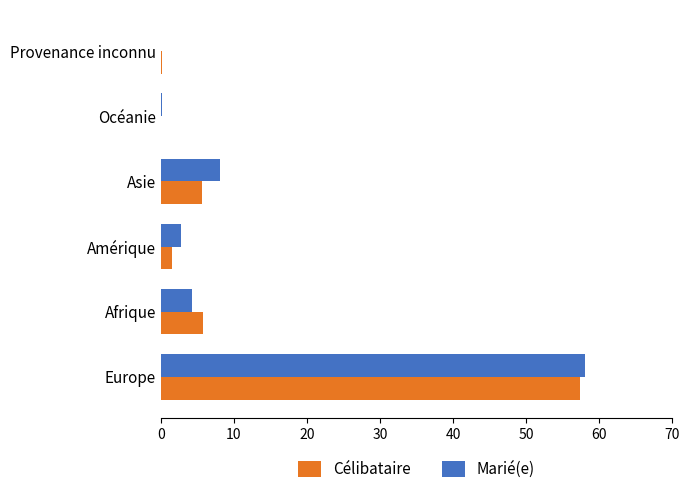

The Marié(e) series shows 8.1 at Asie. True or false?

True